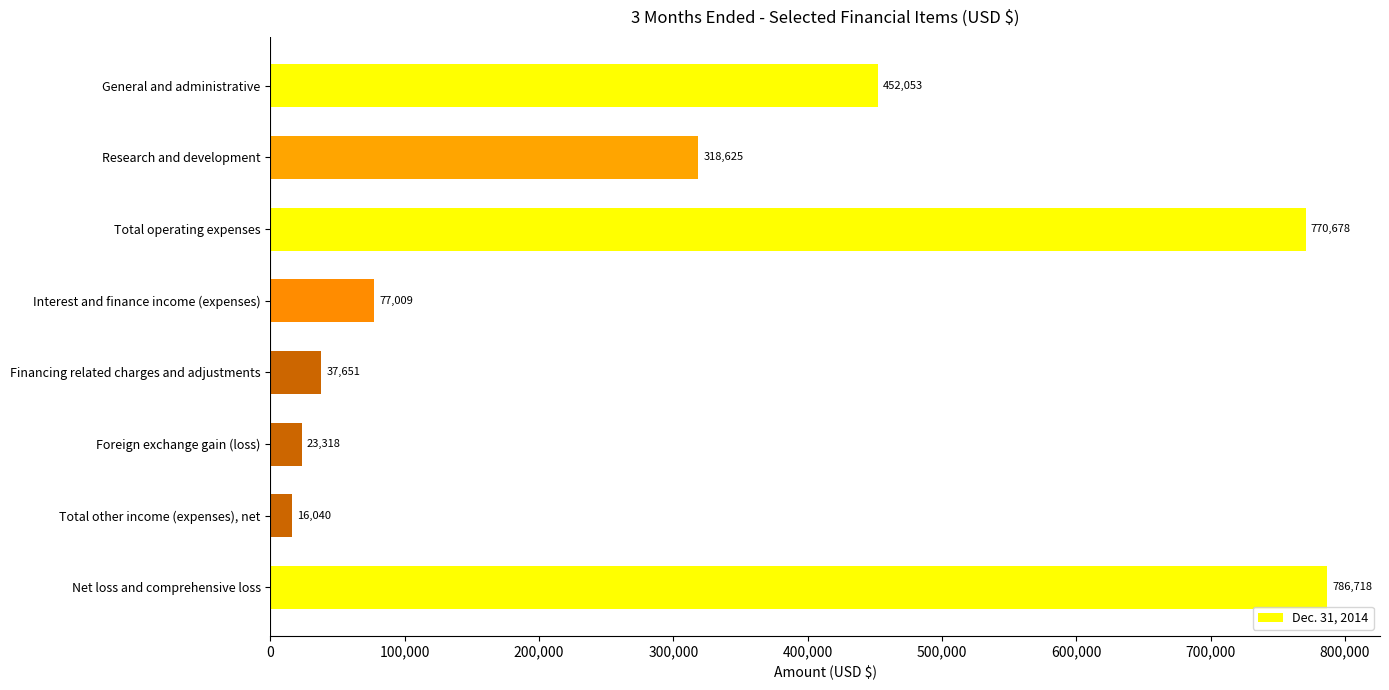

Reading top to bottom, what are all the values shown in this chart?

452053	318625	770678	77009	37651	23318	16040	786718